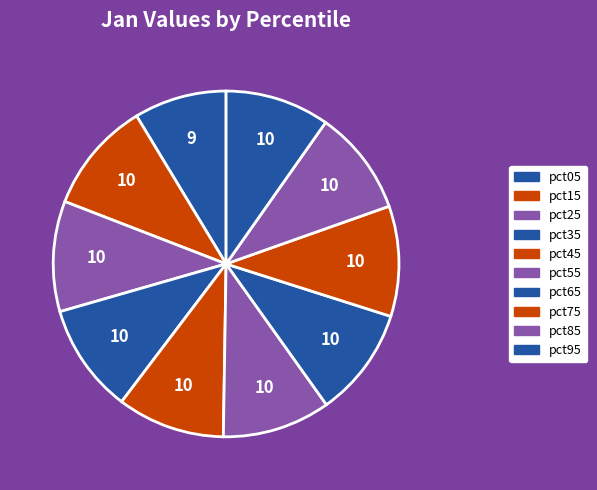

To the nearest percent, what is the average slice percentage?

10%